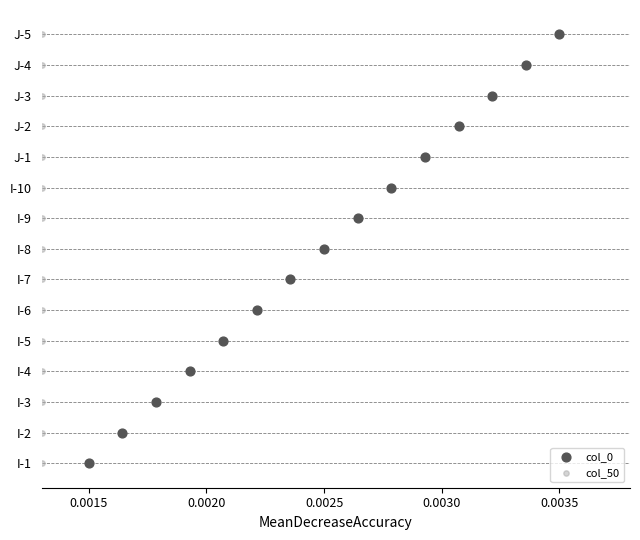

What are all the series names shown in the legend?

col_0, col_50